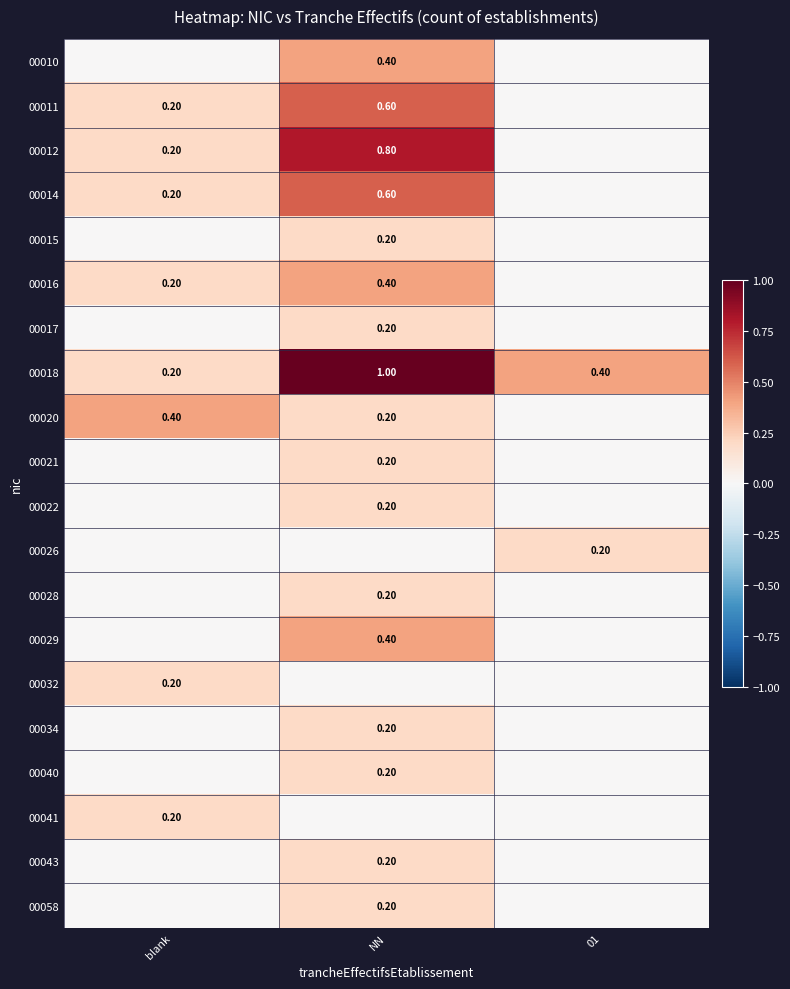

At which category is the sum across all series the highest?

NN